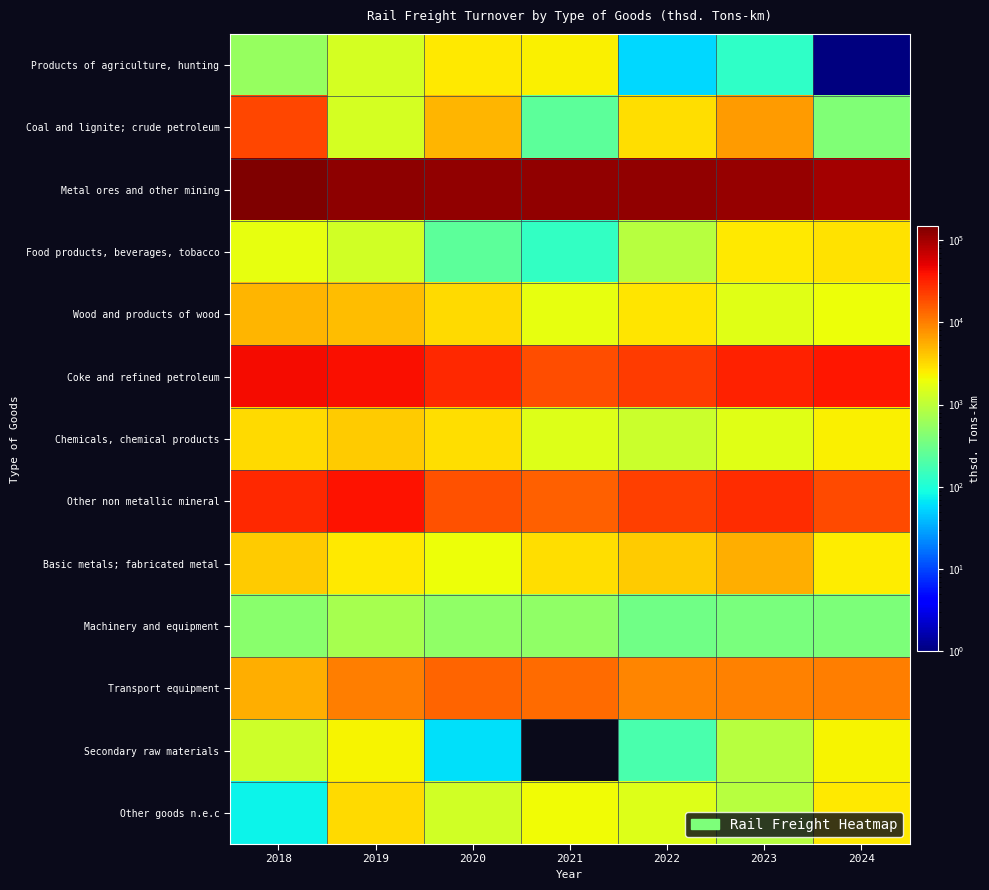

Which label corresponds to the smallest value in the chart?

2021